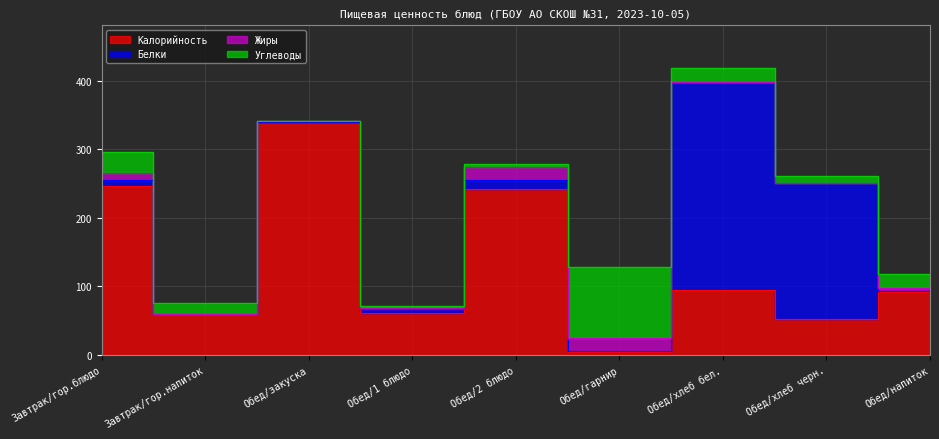

What is the spread (max minus min) of values at Завтрак/гор.напиток?

60.0